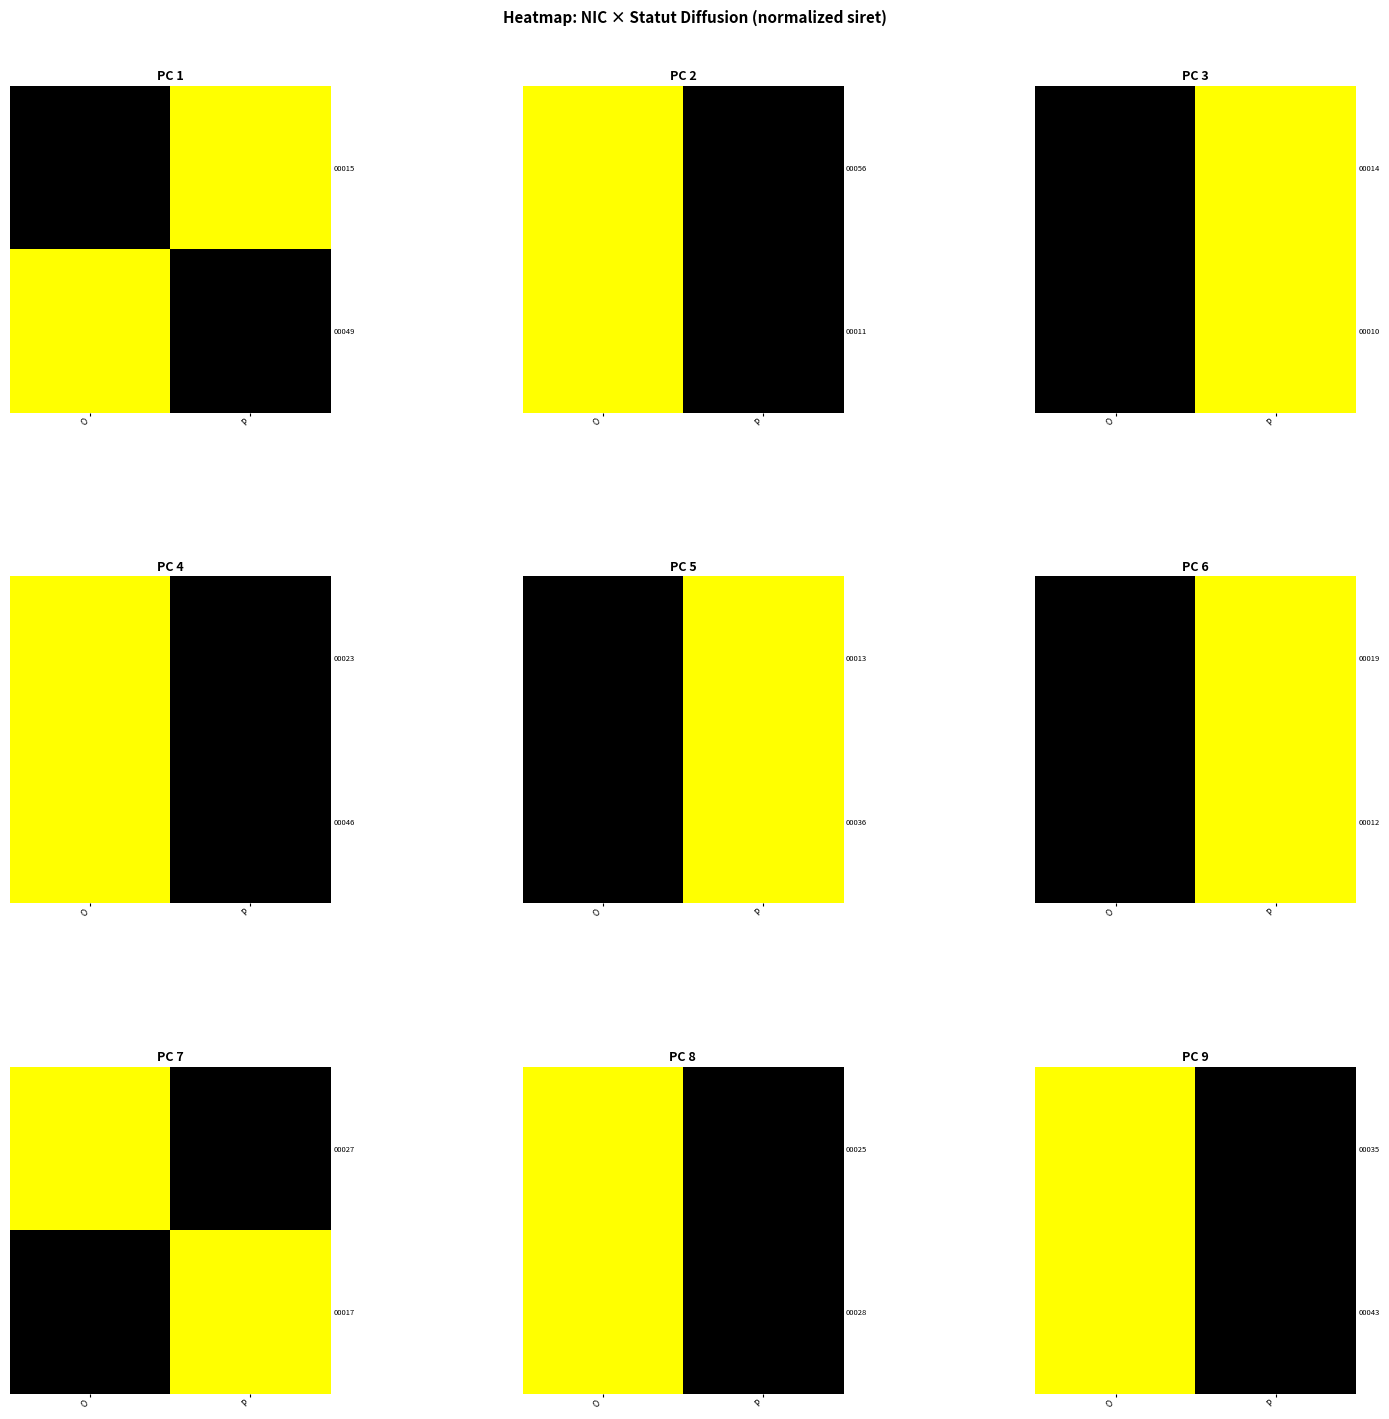

Which has a higher value, P or O?

O